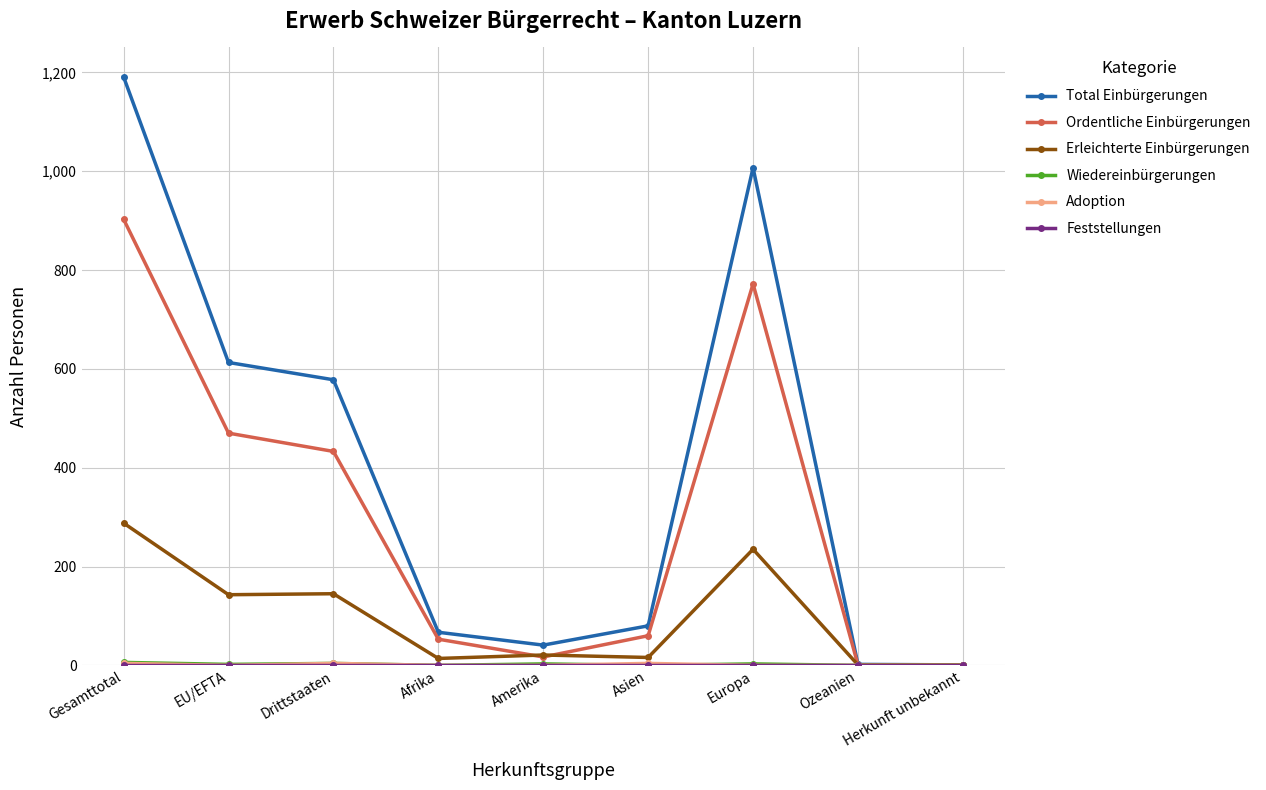

How many categories are shown in the chart?

9